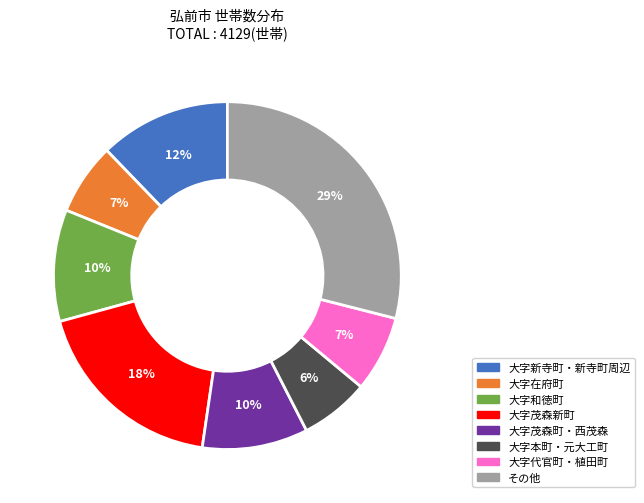

To the nearest percent, what portion does 大字茂森新町 represent?

18%